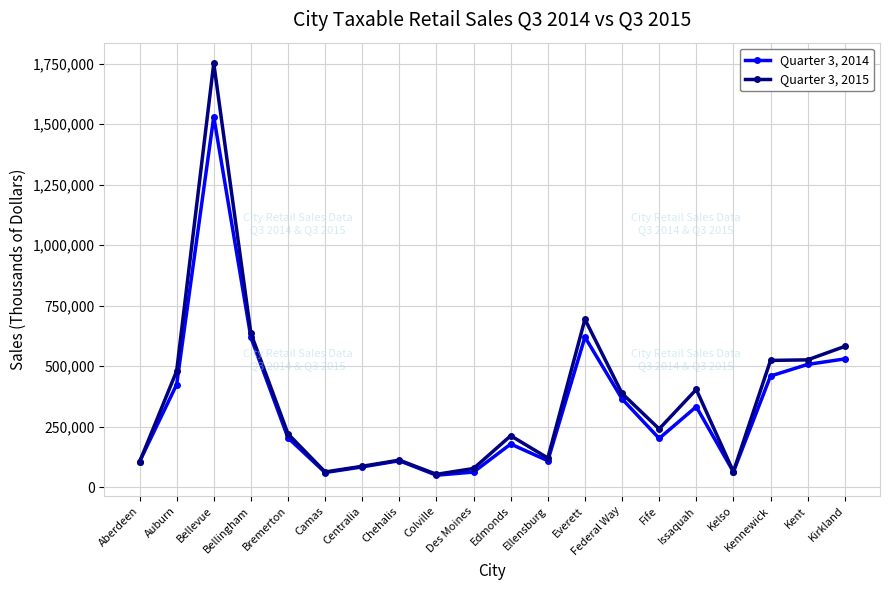

Rank the series by their average value, from lowest to highest.

Quarter 3, 2014, Quarter 3, 2015